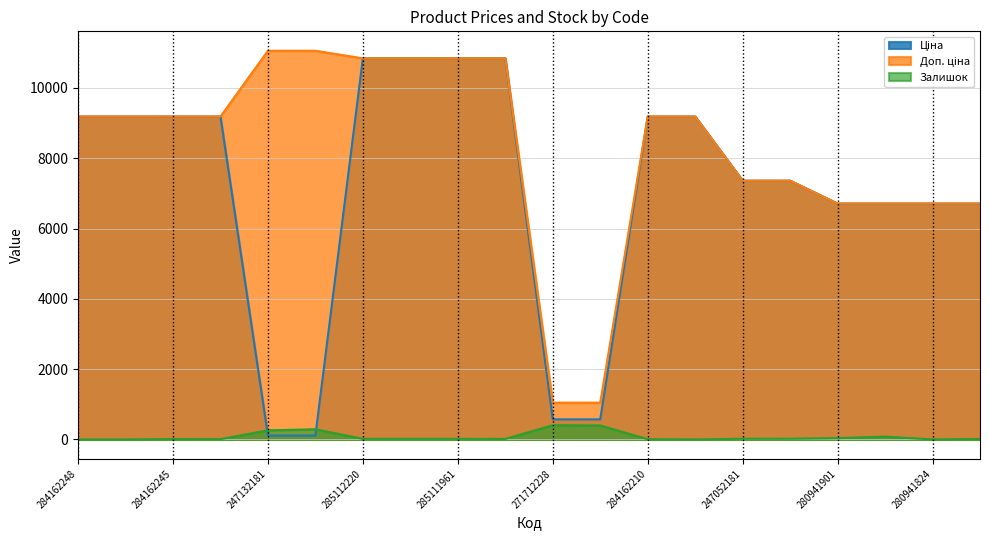

Reading right to left, extract all data points from this chart.

Ціна: 6710.2	6710.2	6710.2	6710.2	7360.2	7360.2	9185.1	9185.1	571.6	571.6	10840.1	10840.1	10840.1	10840.1	110.5	110.5	9185.1	9185.1	9185.1	9185.1
Доп. ціна: 6710.2	6710.2	6710.2	6710.2	7360.2	7360.2	9185.1	9185.1	1048.0	1048.0	10840.1	10840.1	10840.1	10840.1	11055.0	11055.0	9185.1	9185.1	9185.1	9185.1
Залишок: 14.0	0.0	81.0	38.0	21.0	20.0	0.0	6.0	398.0	405.0	15.0	17.0	17.0	17.0	290.0	260.0	9.0	11.0	0.0	0.0